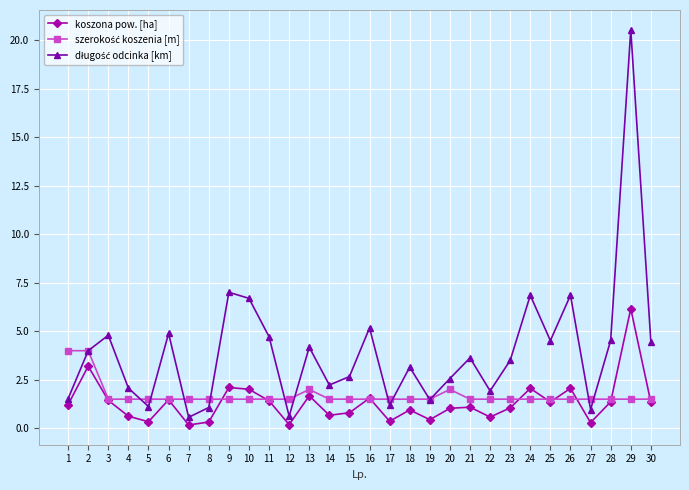

Which label corresponds to the largest value in the chart?

29